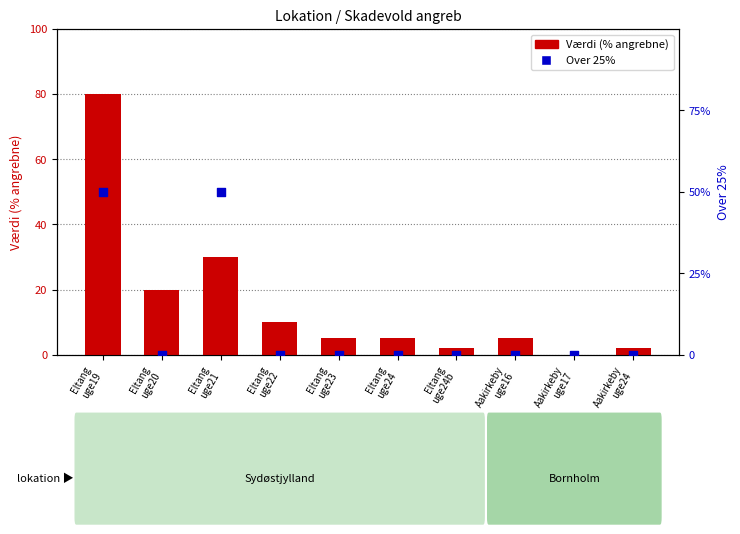

Which series contains the highest Y value?

Værdi (% angrebne)